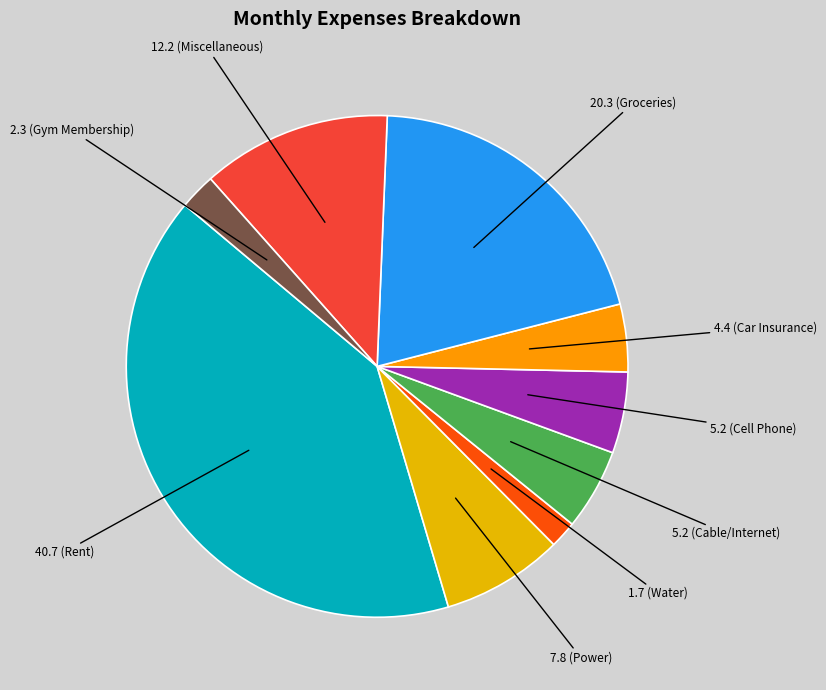

How many segments does this pie chart have?

9